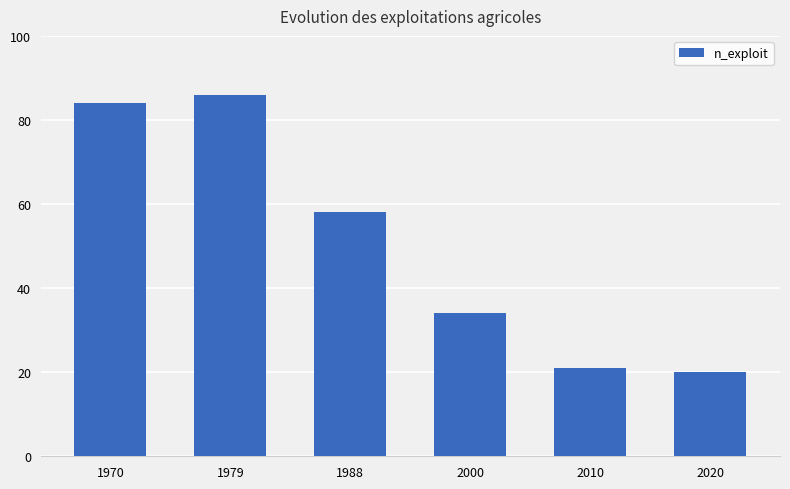

How many bars are there in total?

6